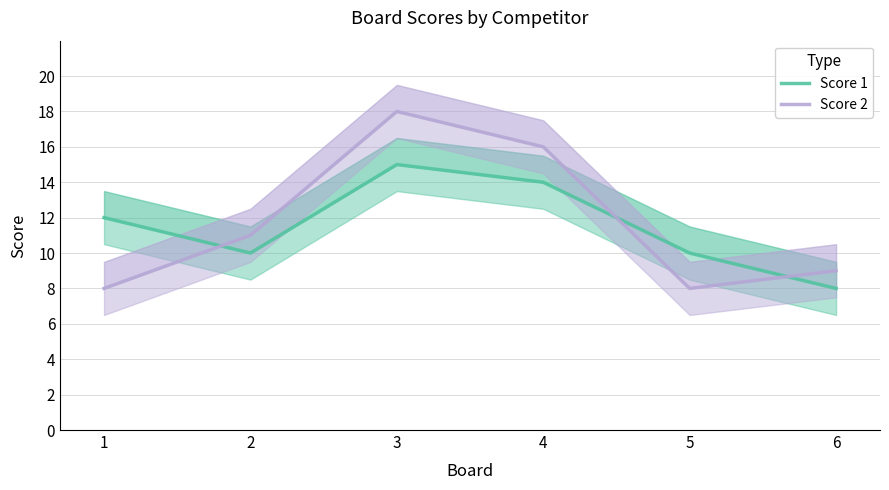

What is the difference between the maximum and minimum values in the Score 2 series?

10